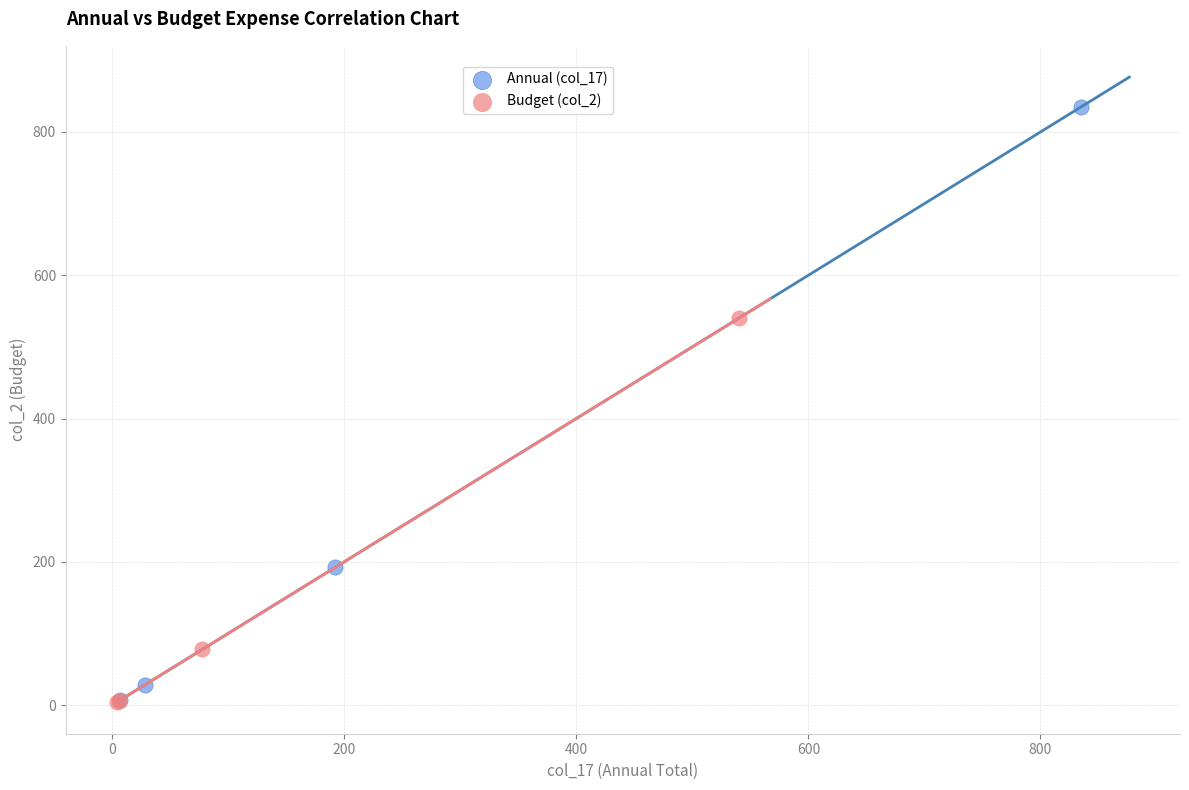

Which series has the widest spread of Y values?

Annual (col_17)